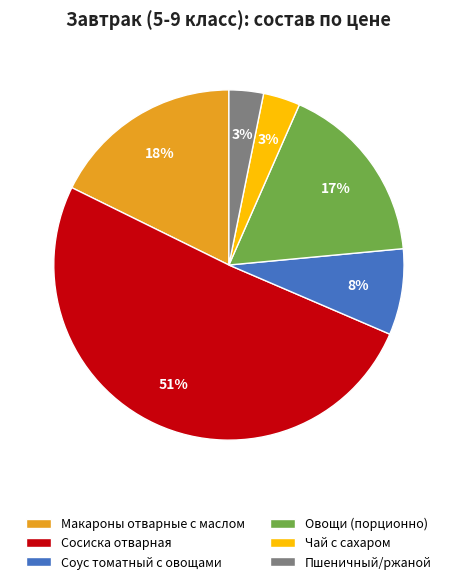

How many slices are in this pie chart?

6